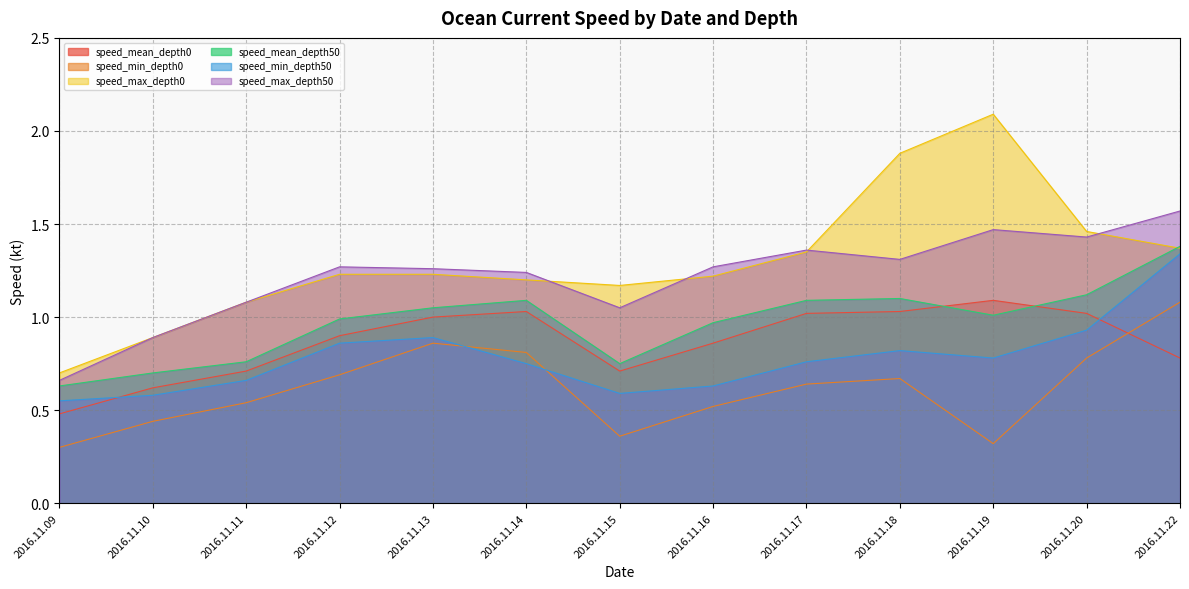

What is the difference between the maximum and minimum values in the speed_mean_depth50 series?

0.7